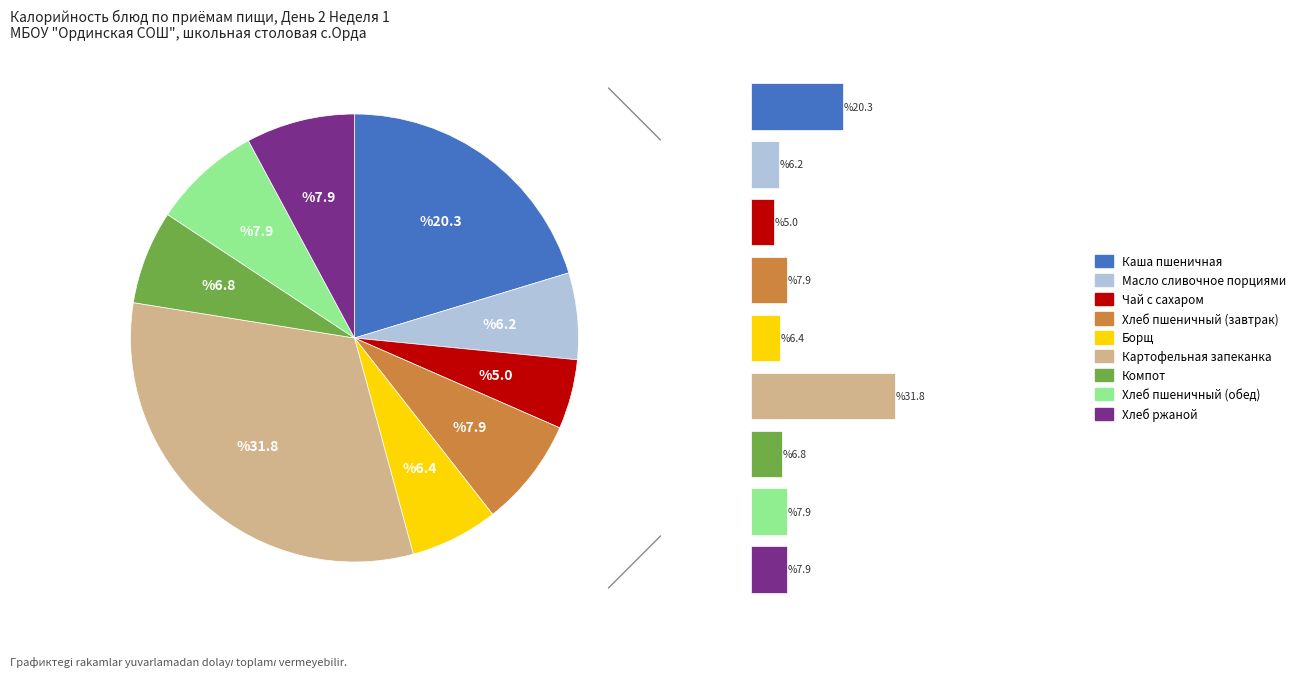

True or false: Картофельная запеканка accounts for 32% of the total.

True